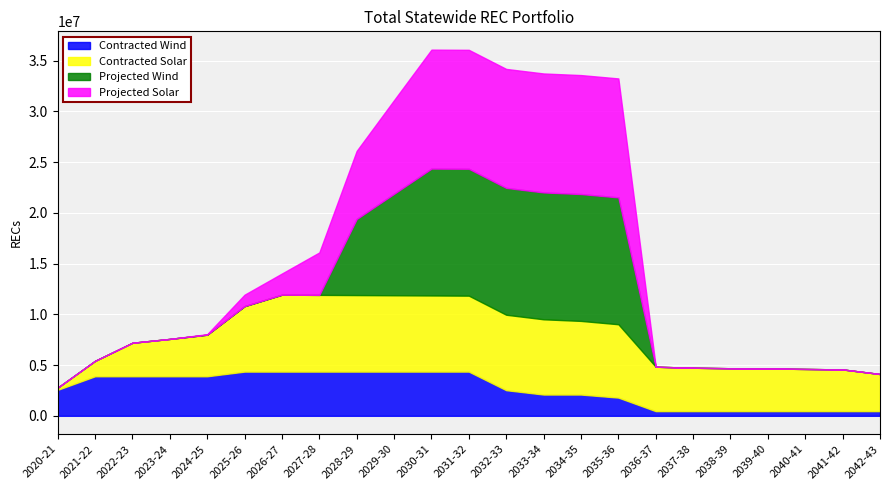

What is the sum of all Contracted Wind values?

60367693.0